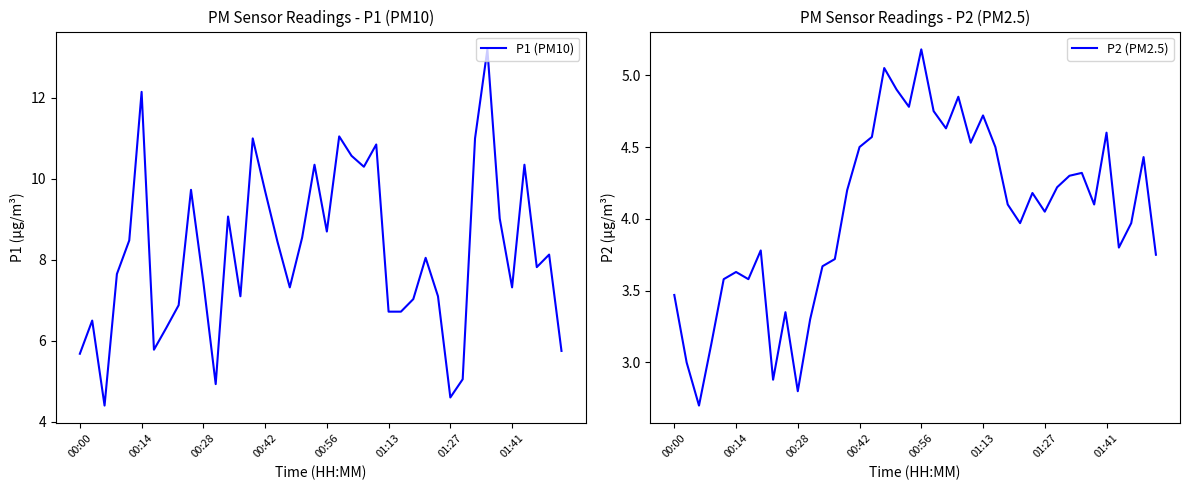

Read the P2 (PM2.5) value at 12.

3.7